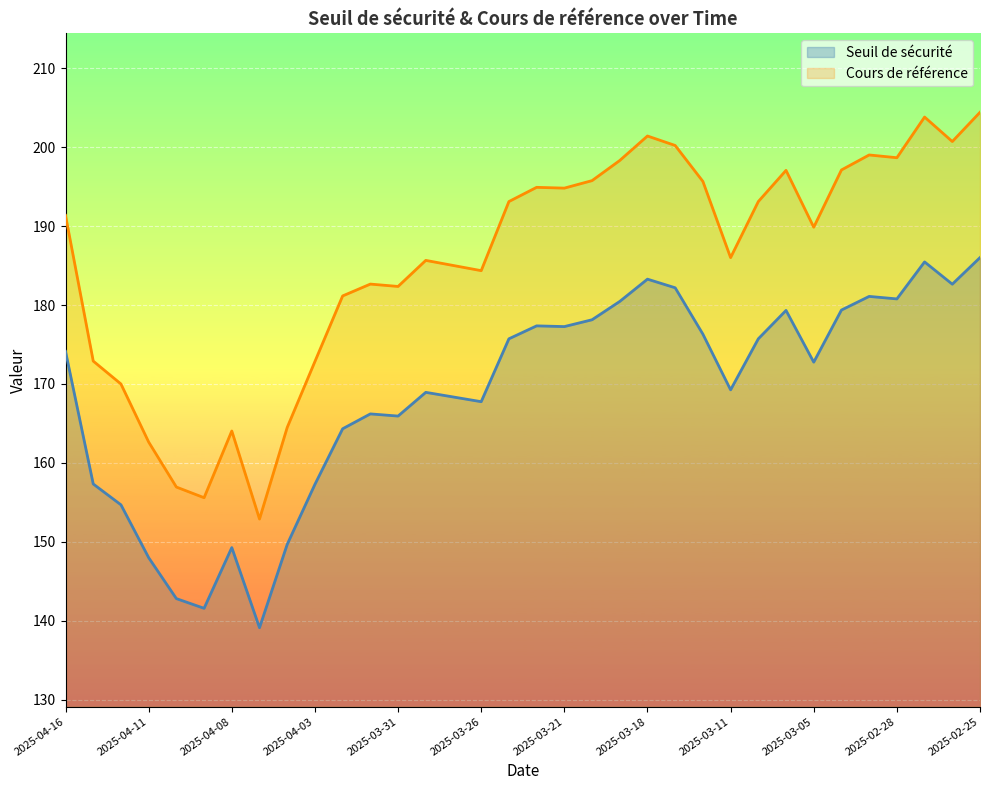

True or false: Cours de référence and Seuil de sécurité cross at least once.

False